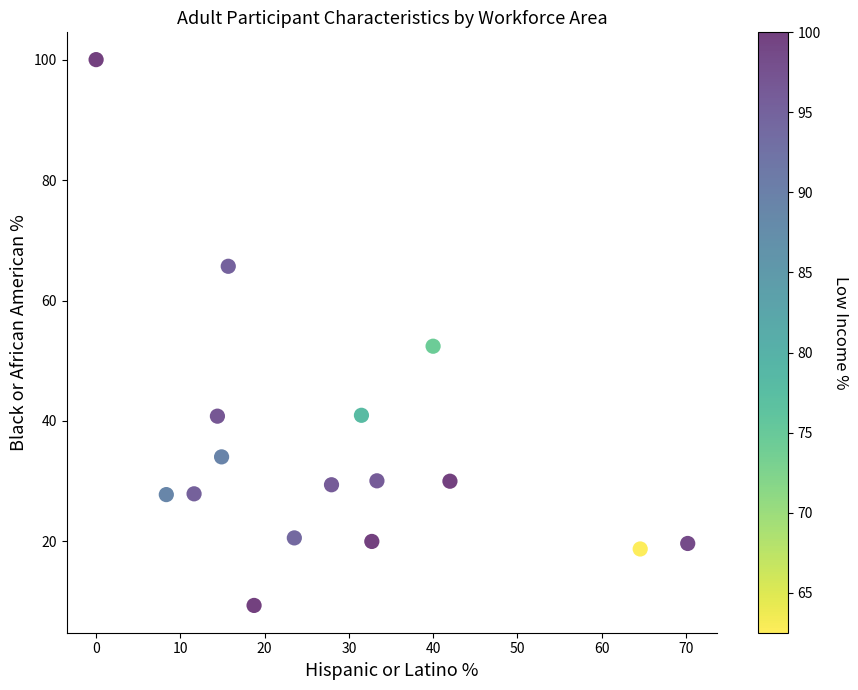

What is the range of Y values (max minus min)?

90.6